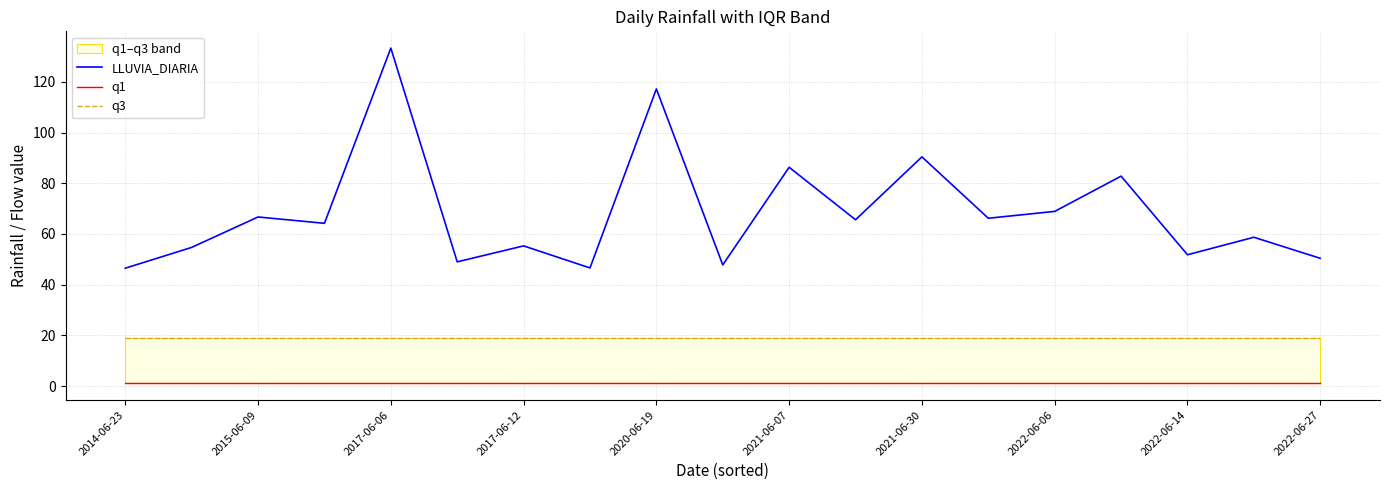

The value of LLUVIA_DIARIA at 2021-06-07 is 140.0. True or false?

False